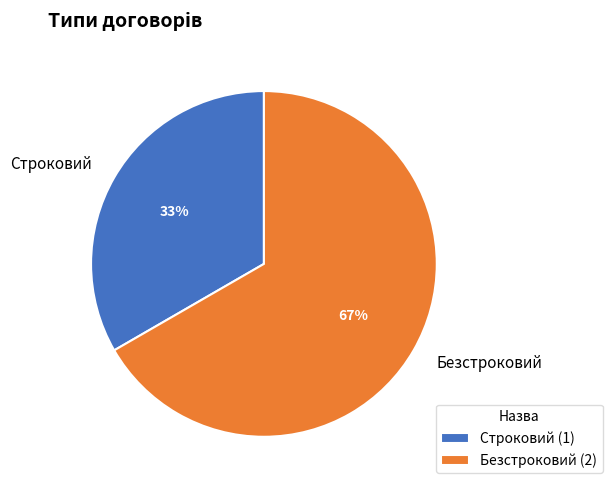

What percentage is the Безстроковий slice, to the nearest percent?

67%